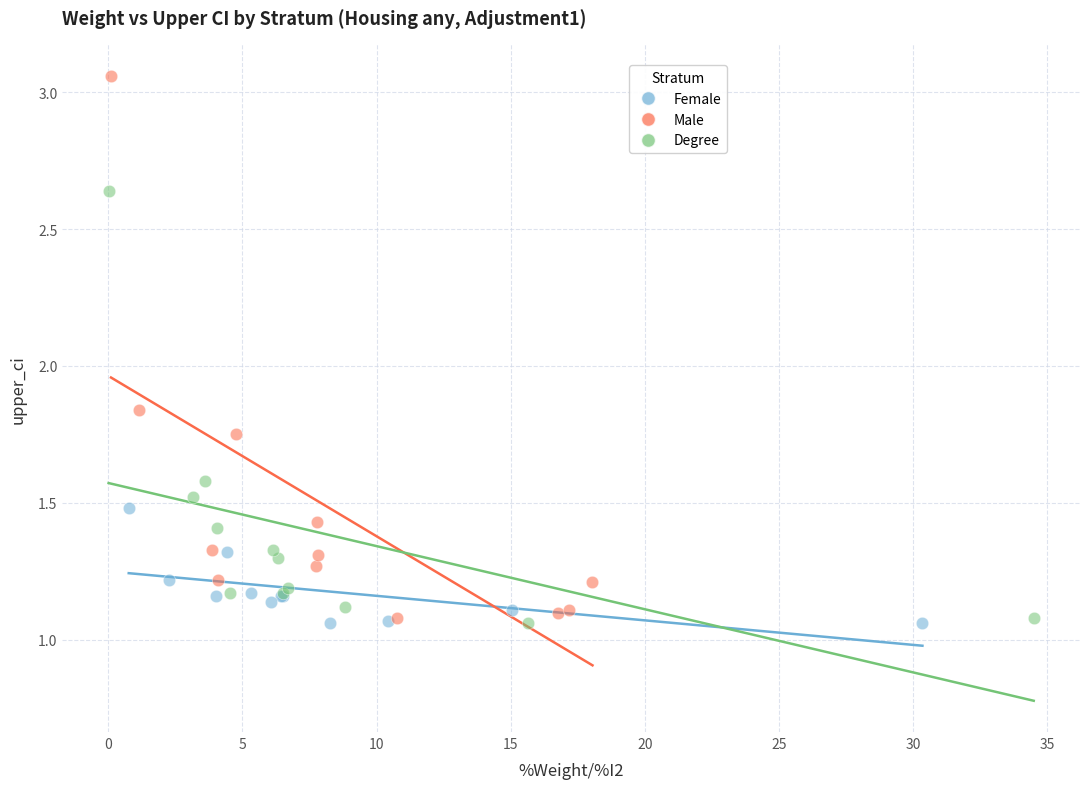

Which series has the largest Y range (max minus min)?

Male